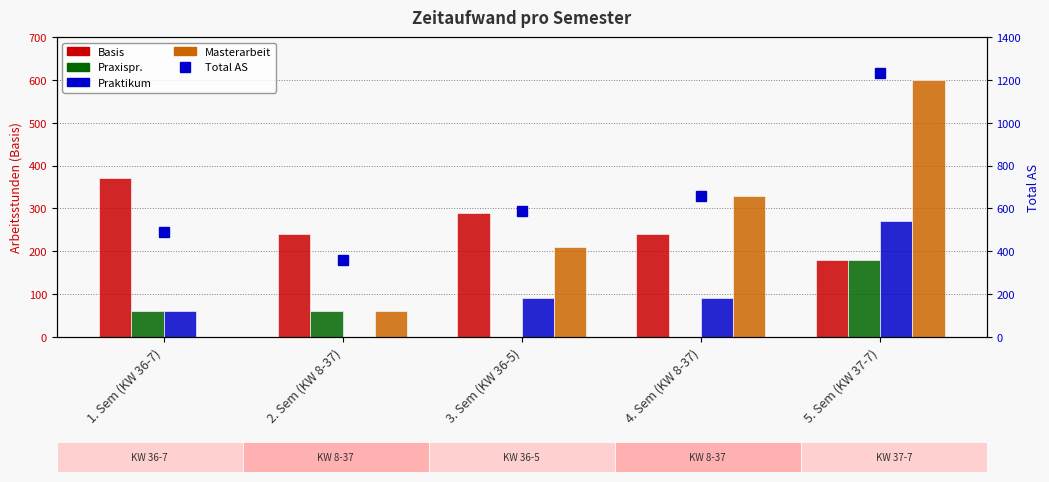

Rank the series at 3. Sem (KW 36-5) from lowest to highest value.

Praxispr., Praktikum, Masterarbeit, Basis, Total AS